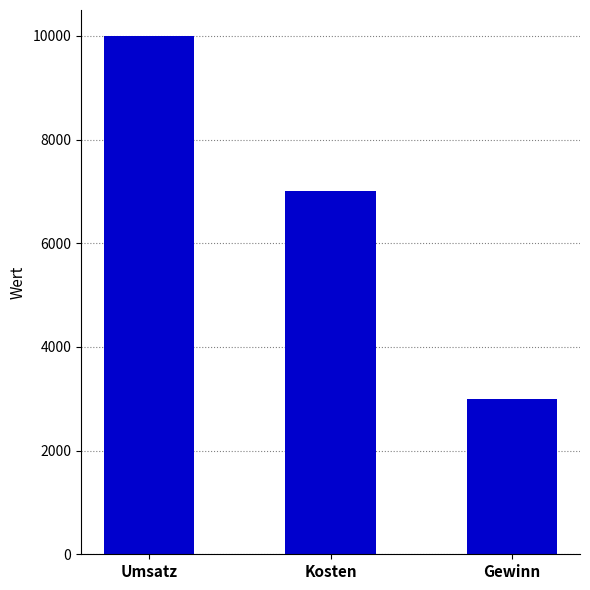

What is the difference between the maximum and minimum values?

7000